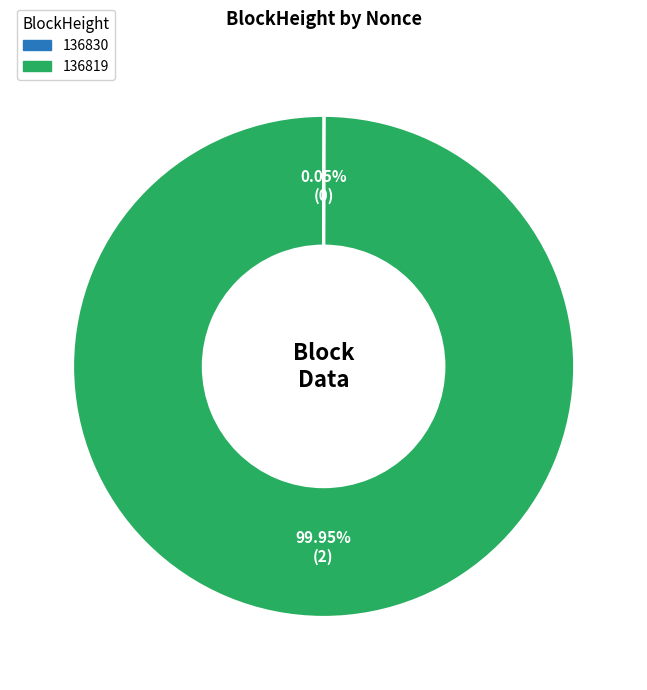

To the nearest percent, what percentage of the pie is 136819?

100%